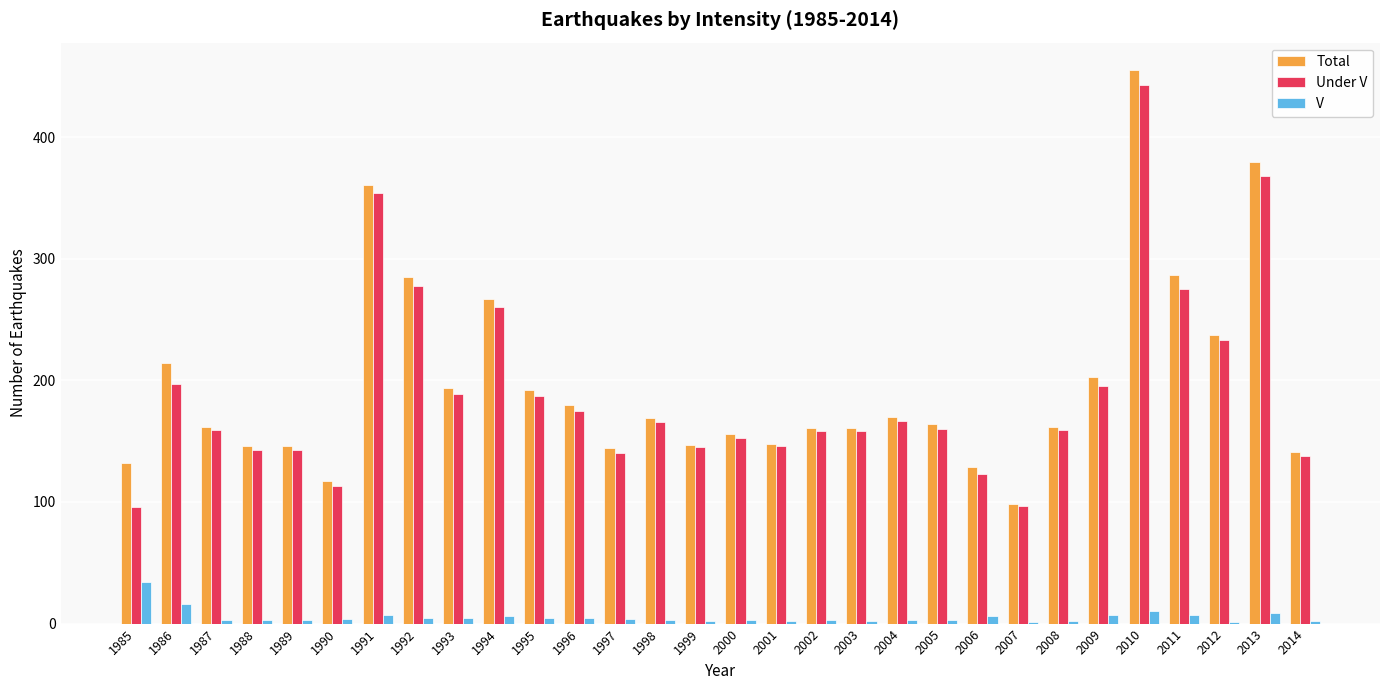

What is the greatest value displayed?

455